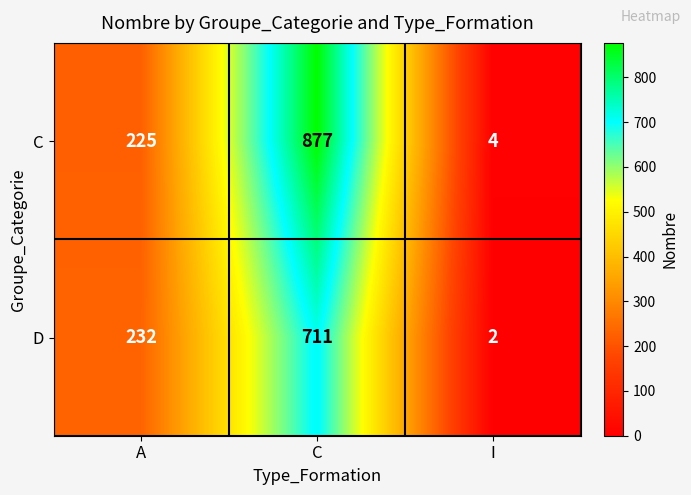

Which series has the largest total across all categories?

C